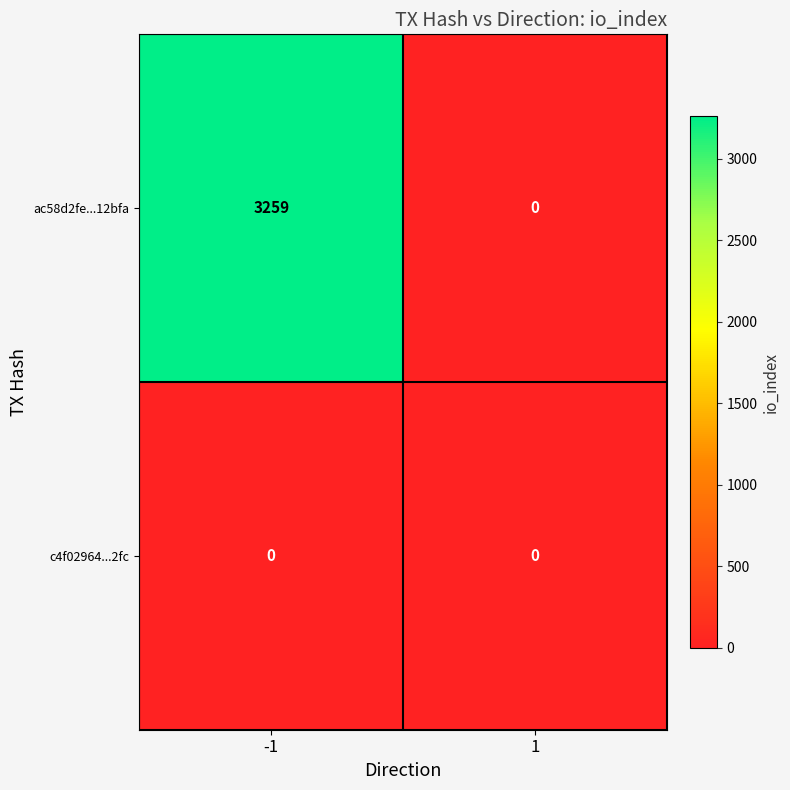

Which series has the largest range (max minus min)?

ac58d2fe...12bfa